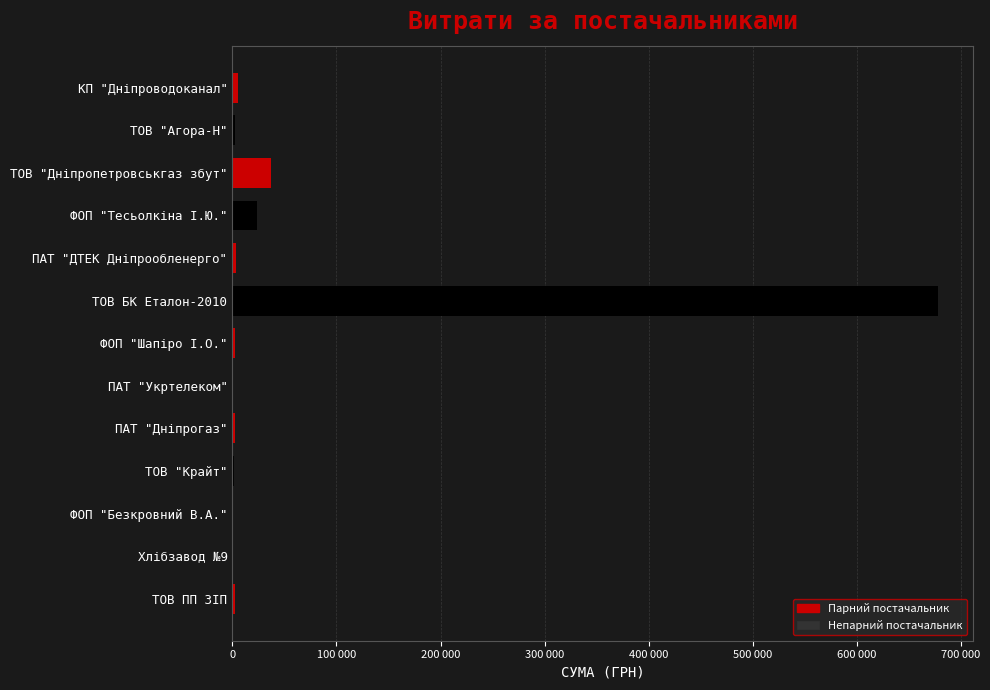

What is the average value?

58455.0